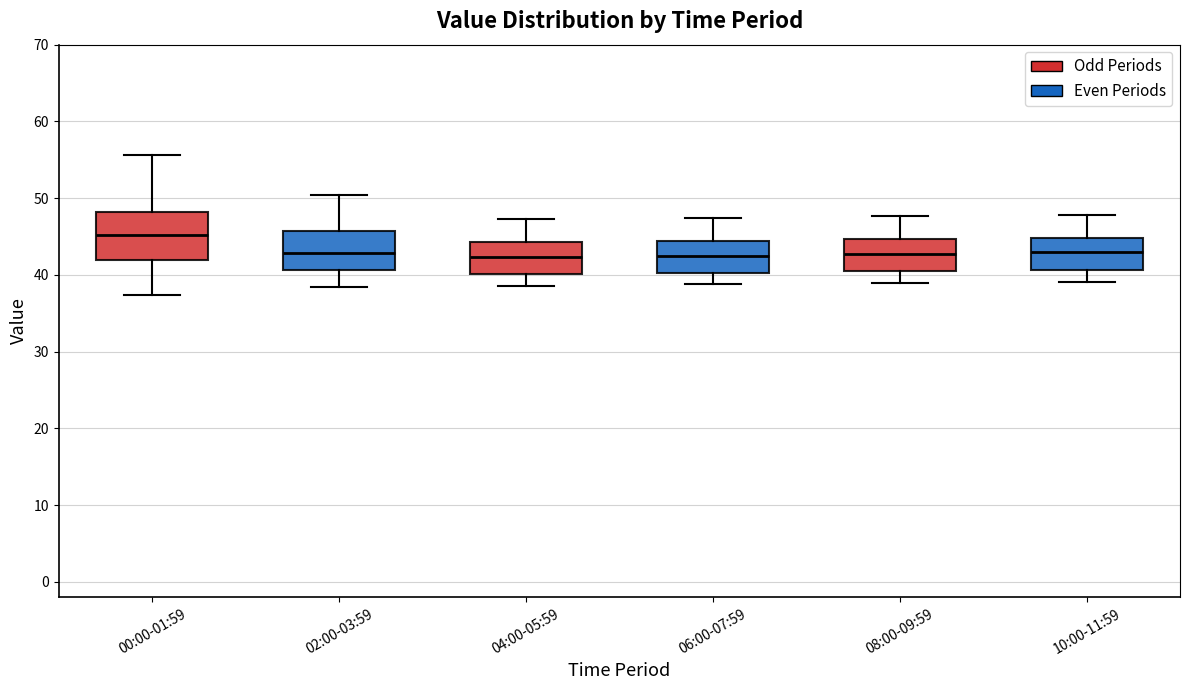

Which box is the tallest, from its lower edge to its upper edge?

00:00-01:59